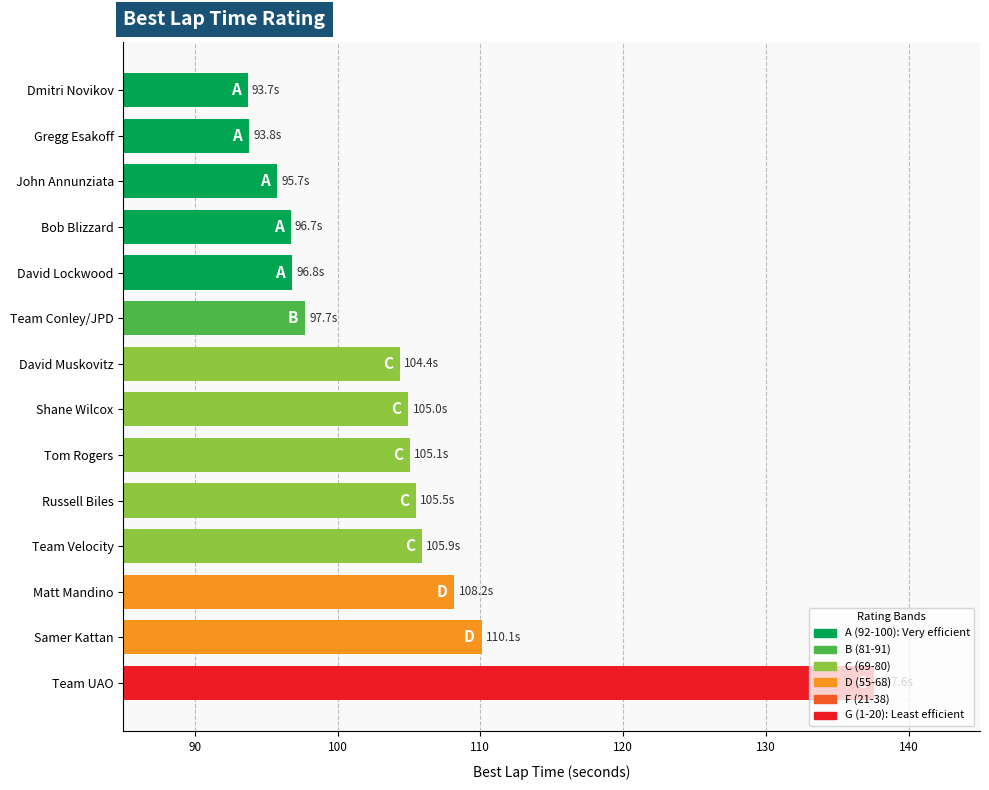

What is the average value?

104.0